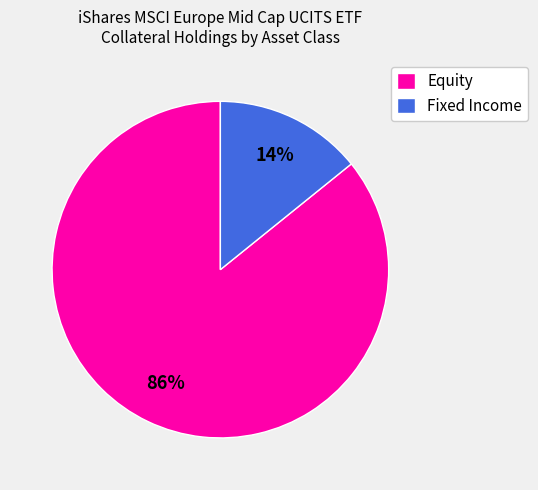

To the nearest percent, what percentage of the pie is Equity?

86%